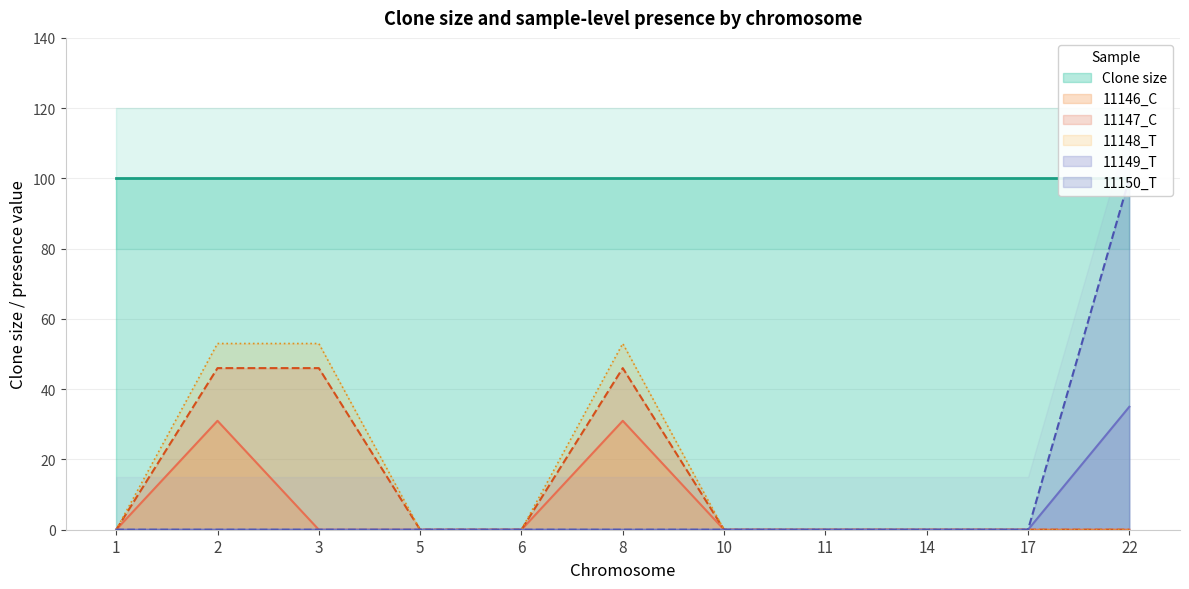

Which series has the largest total across all categories?

11148_T